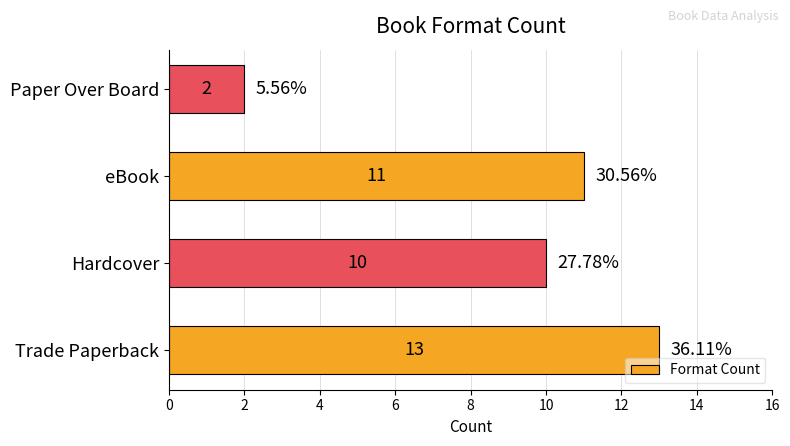

List the labels in order of value, smallest first.

Paper Over Board, Hardcover, eBook, Trade Paperback